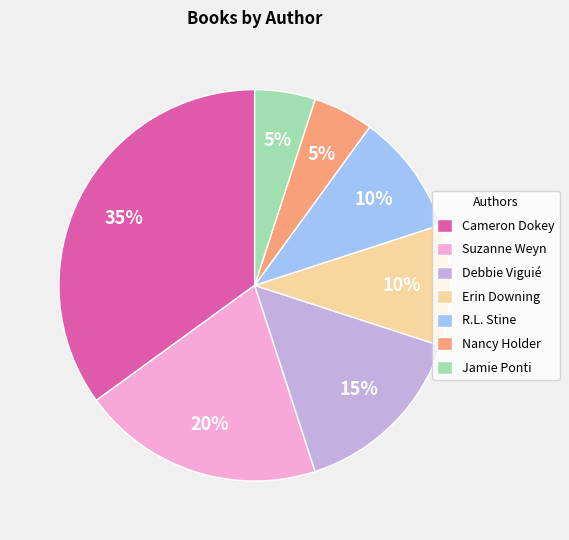

Is there any slice that represents more than half of the pie?

No